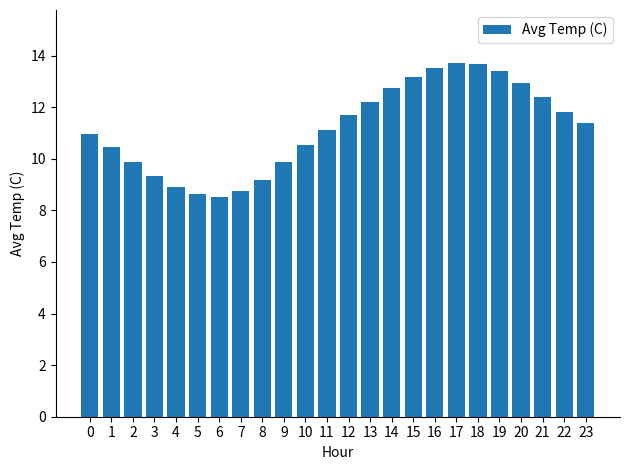

Is it true that the value at 11 is 3.8?

False